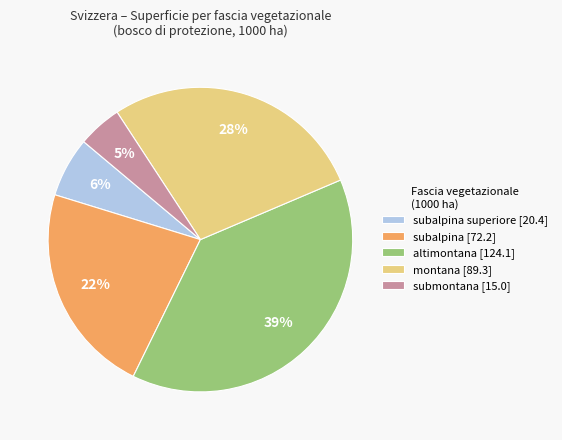

Between subalpina superiore [20.4] and subalpina [72.2], which is larger?

subalpina [72.2]